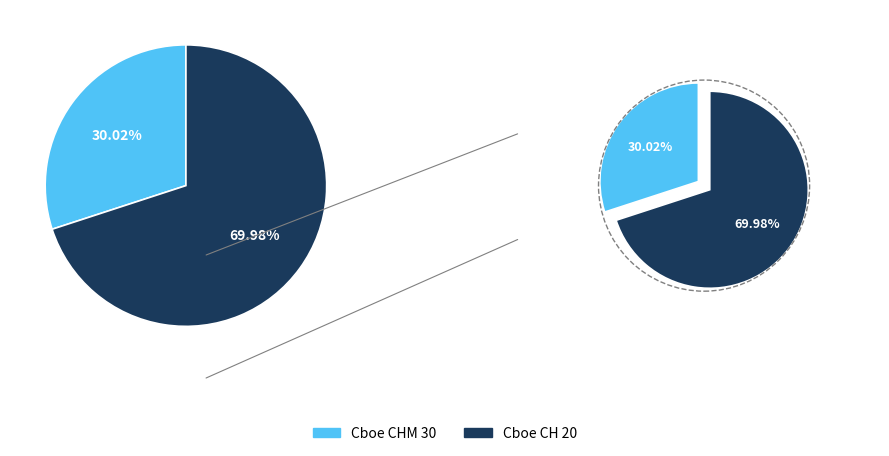

What is the smallest slice in the pie chart?

Cboe CHM 30